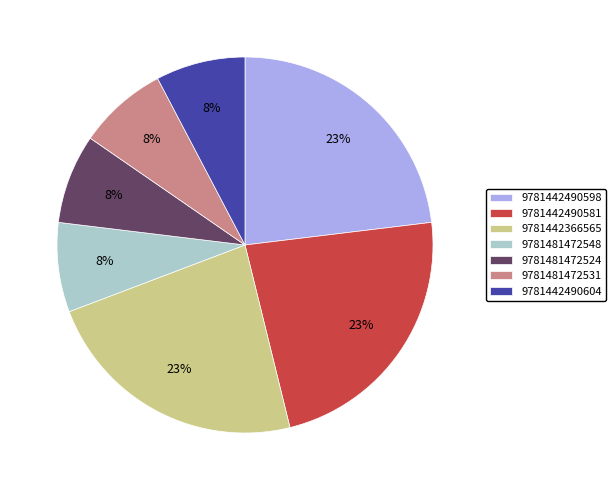

True or false: 9781442490604 accounts for 8% of the total.

True